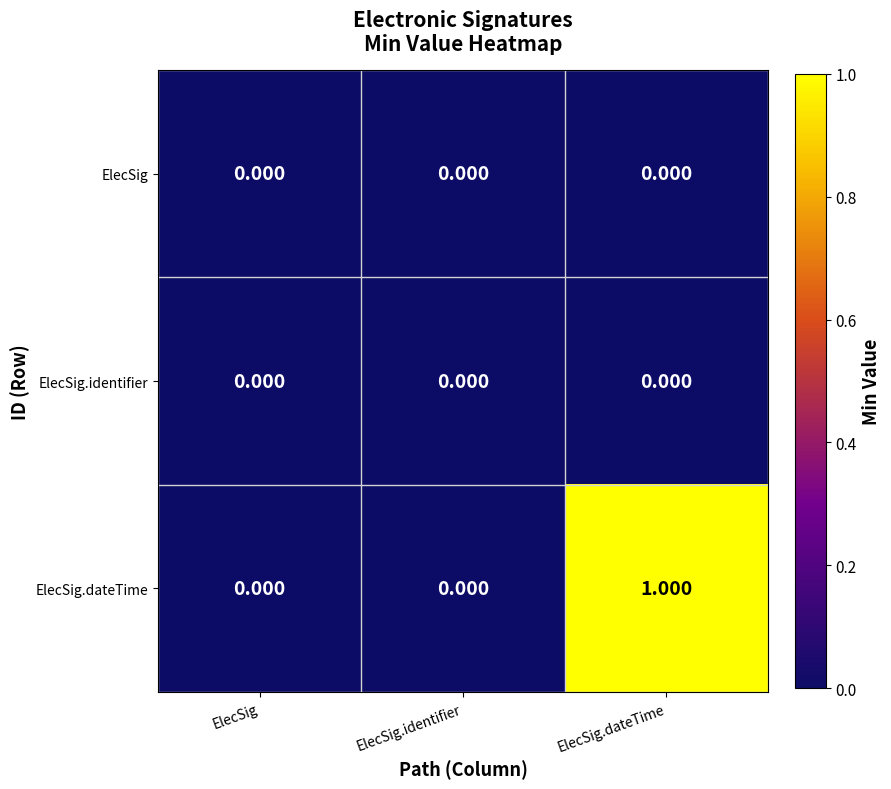

Is the value of ElecSig.dateTime at ElecSig.dateTime greater than the value of ElecSig.identifier at ElecSig.dateTime?

Yes